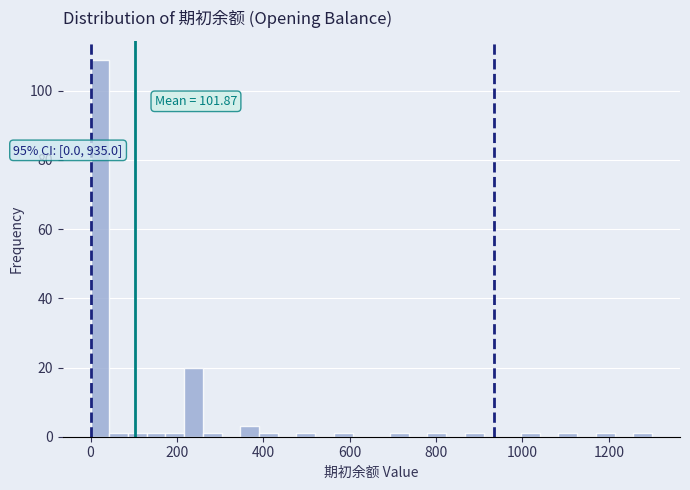

Read against the x-axis, roughly where is the centre of the tallest bar?

20